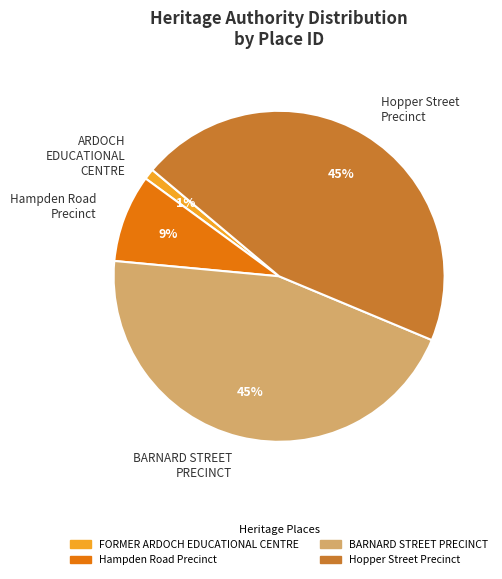

Which slice is the smallest?

ARDOCH EDUCATIONAL CENTRE